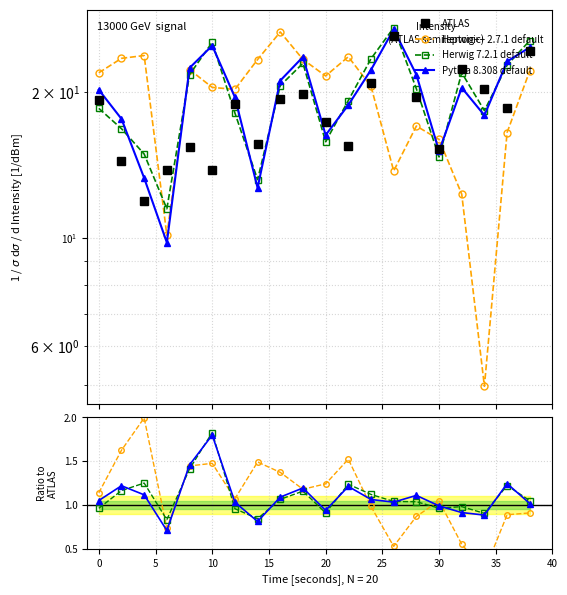

The ATLAS series shows 23.3 at 0. True or false?

False